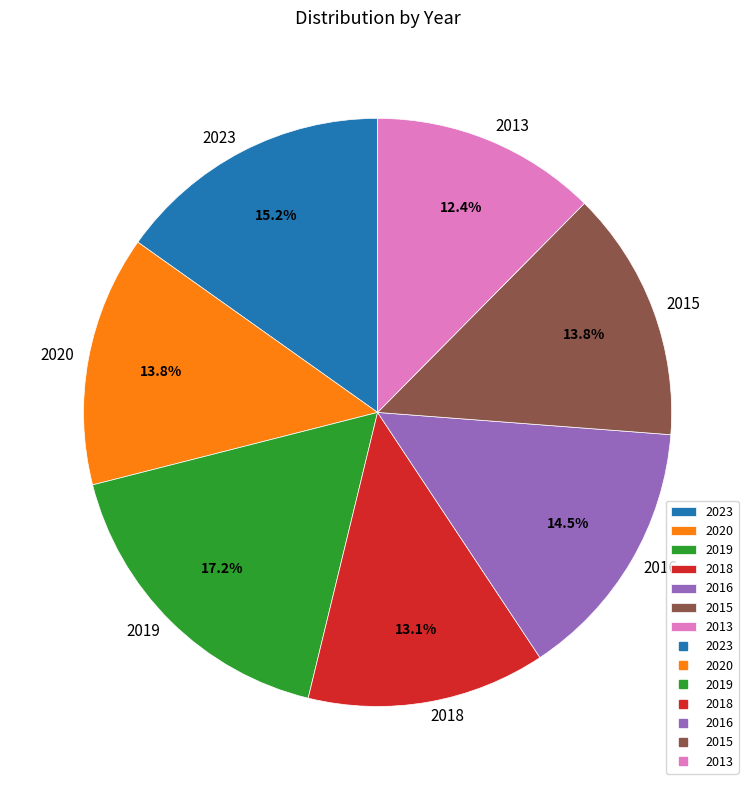

Does any single category account for the majority?

No